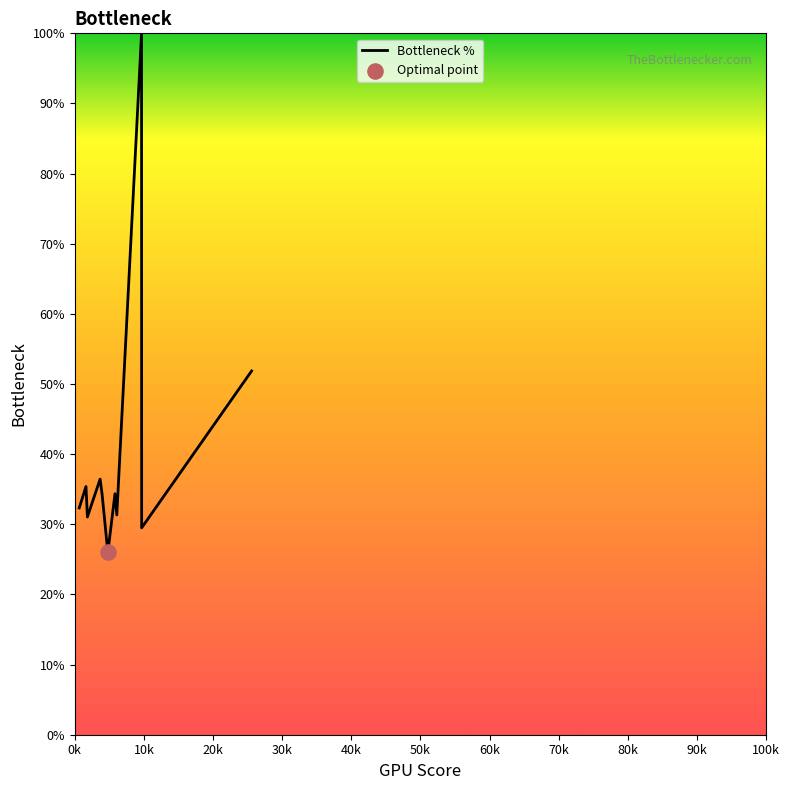

What is the difference between the maximum and minimum values?

74.0